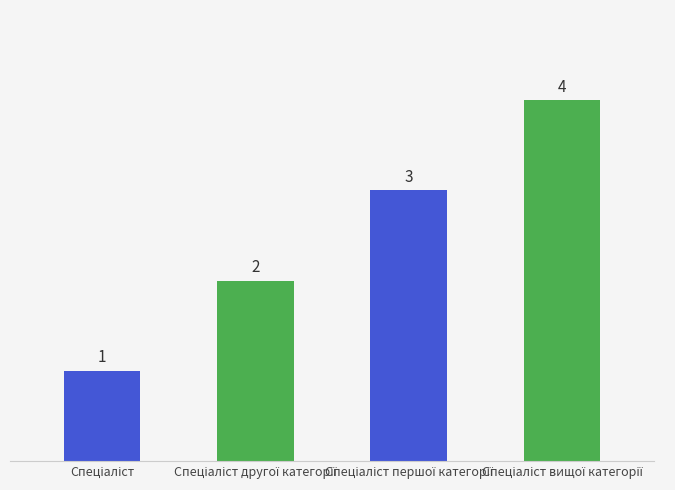

What is the smallest value displayed?

1